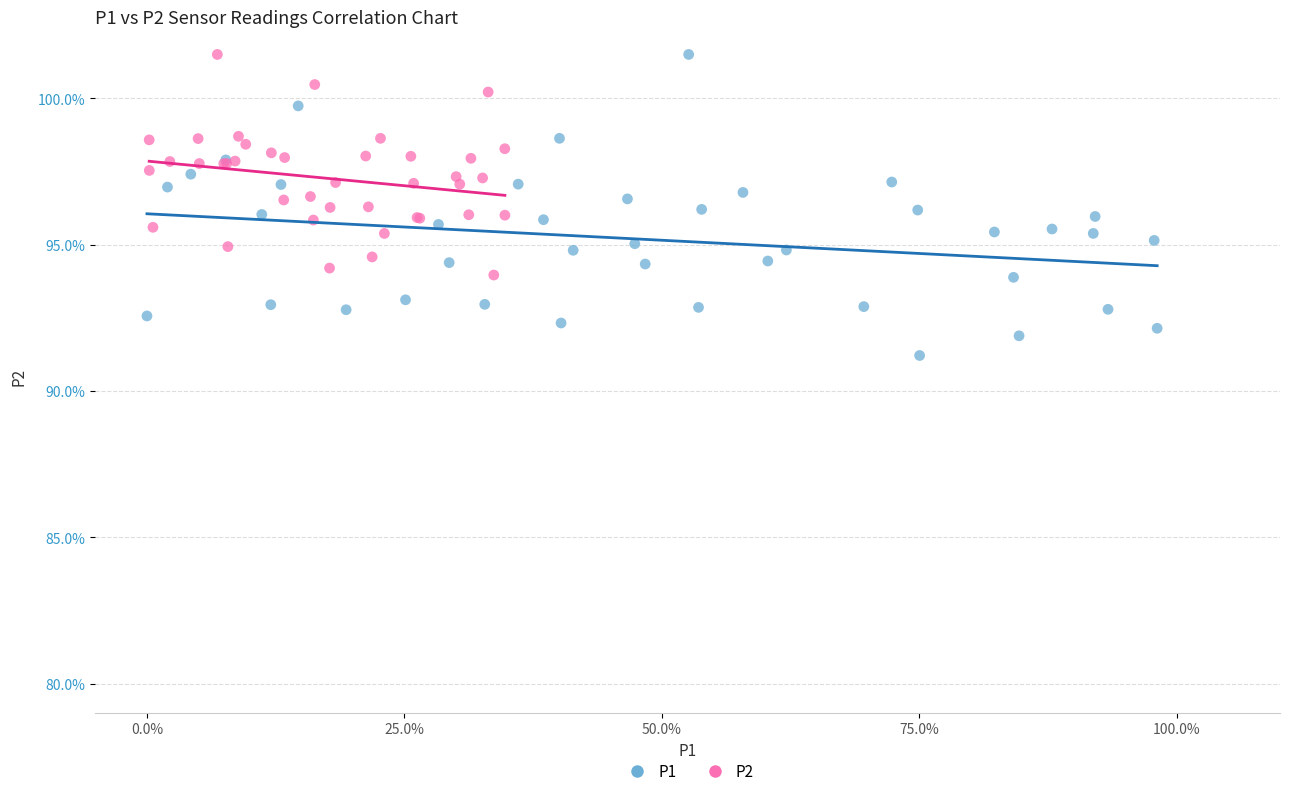

What are all the series names shown in the legend?

P1, P2